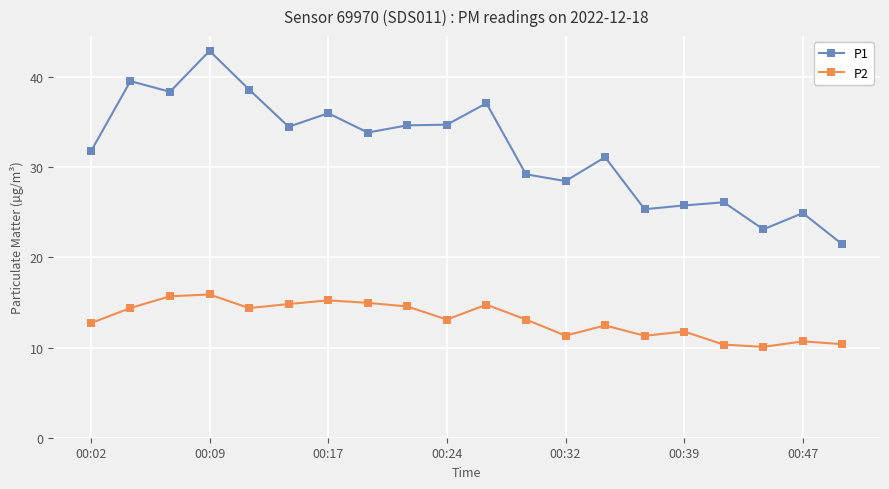

True or false: P2 has more than 0 interior local peaks.

True